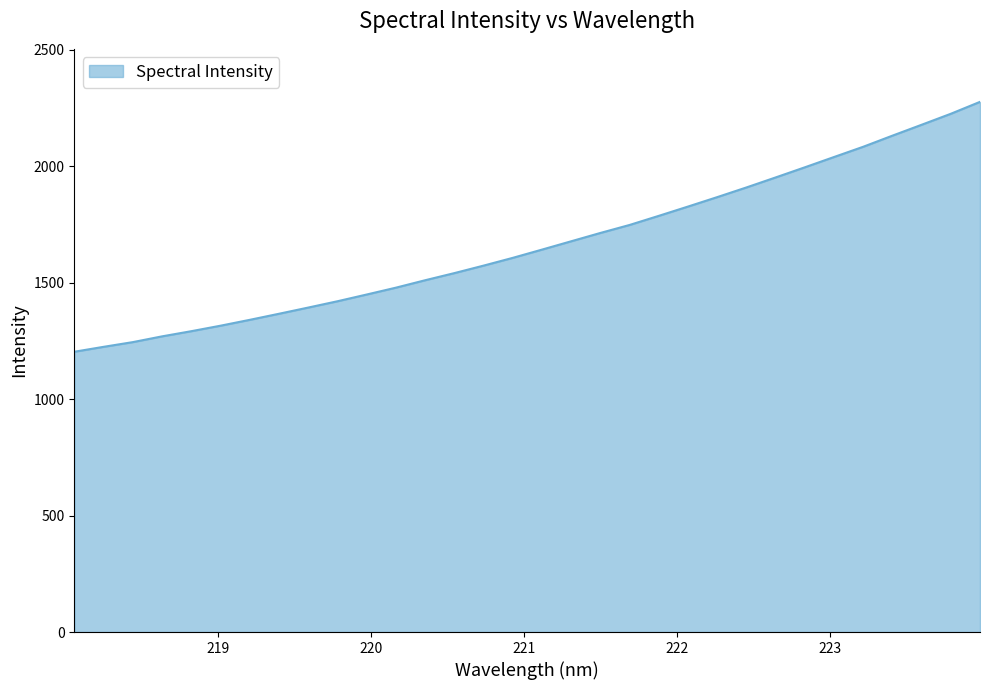

What is the greatest value displayed?

2275.7